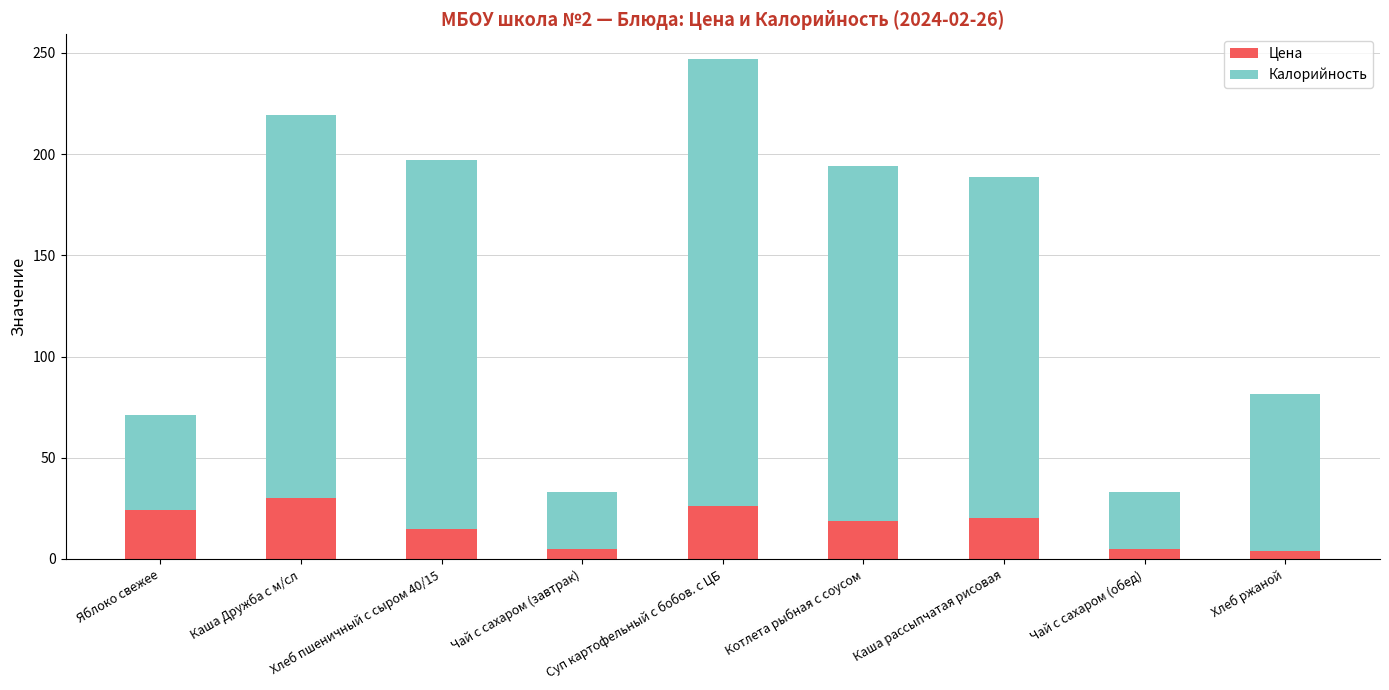

The value of Цена at Яблоко свежее is 24.2. True or false?

True